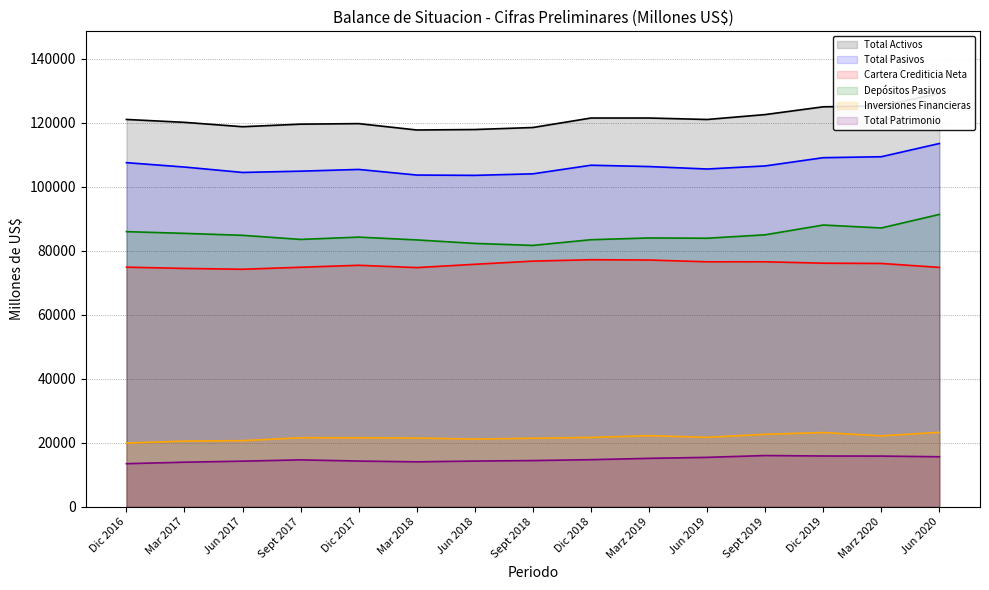

Count the number of data series in this chart.

6